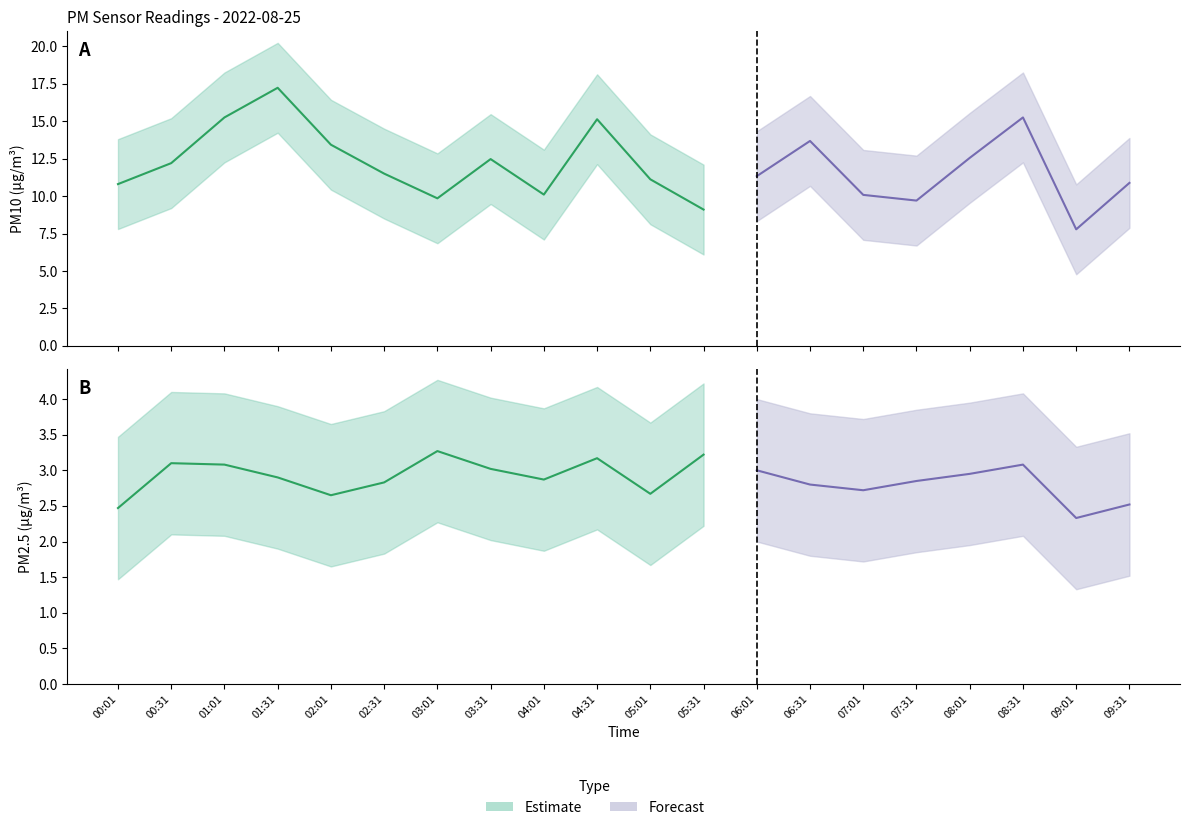

What is the label of the 5th point from the left?

02:01